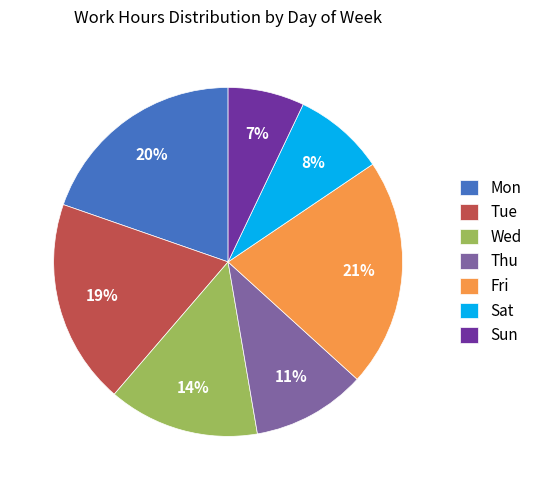

How many slices are in this pie chart?

7